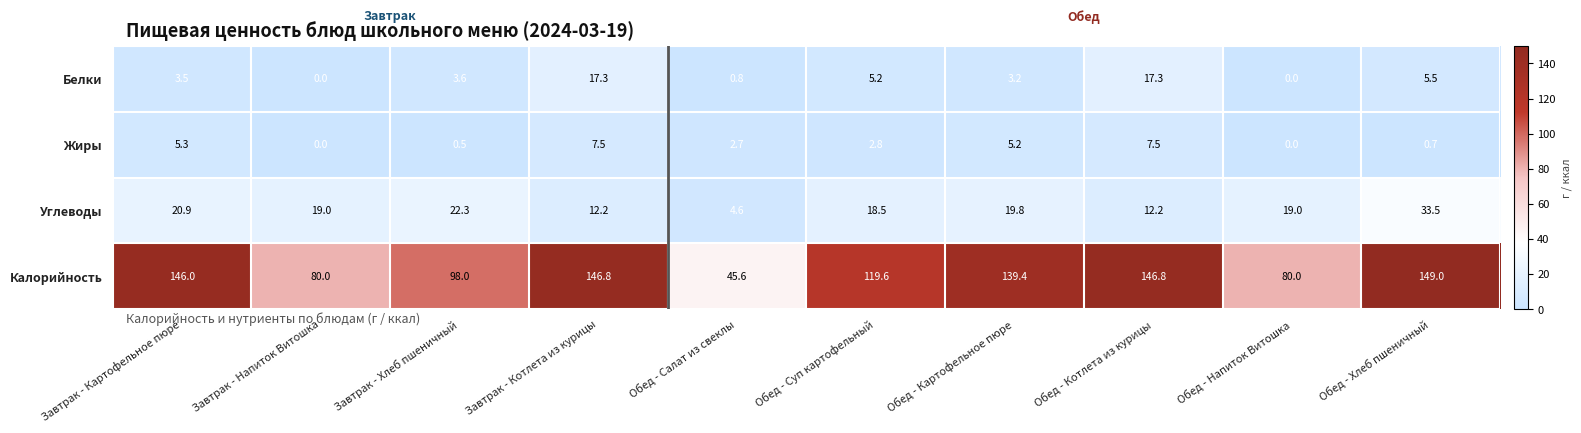

How many series are shown in this chart?

4